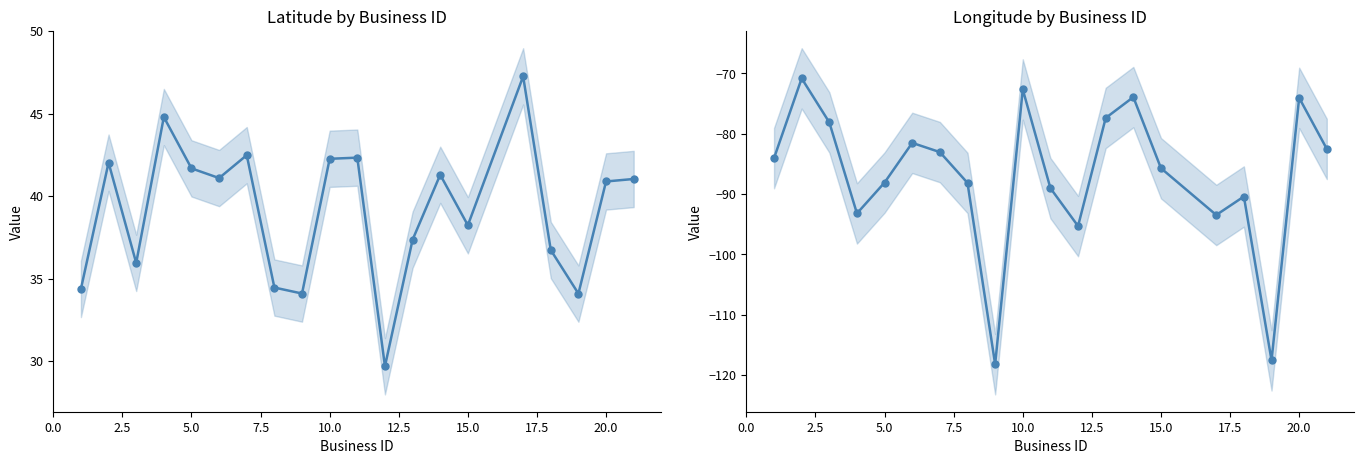

Reading left to right, extract all data points from this chart.

Latitude: 34.4	42.0	35.9	44.8	41.7	41.1	42.5	34.5	34.1	42.3	42.3	29.7	37.4	41.3	38.2	47.3	36.7	34.1	40.9	41.0
Longitude: -84.0	-70.8	-78.1	-93.2	-88.1	-81.5	-83.0	-88.2	-118.2	-72.7	-89.0	-95.3	-77.4	-73.9	-85.7	-93.5	-90.4	-117.6	-74.0	-82.5